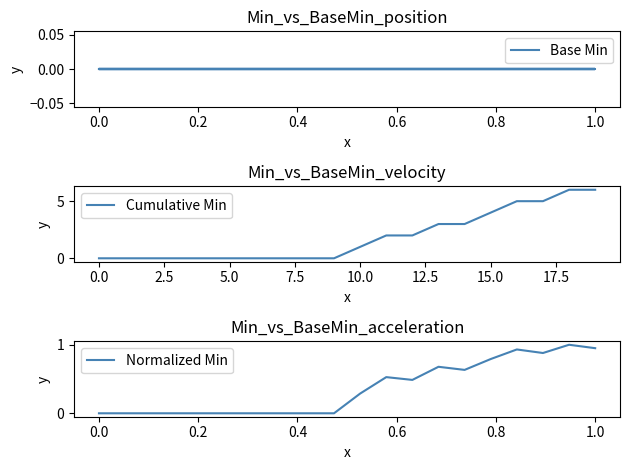

The Cumulative Min series shows 0 at 10.0. True or false?

False